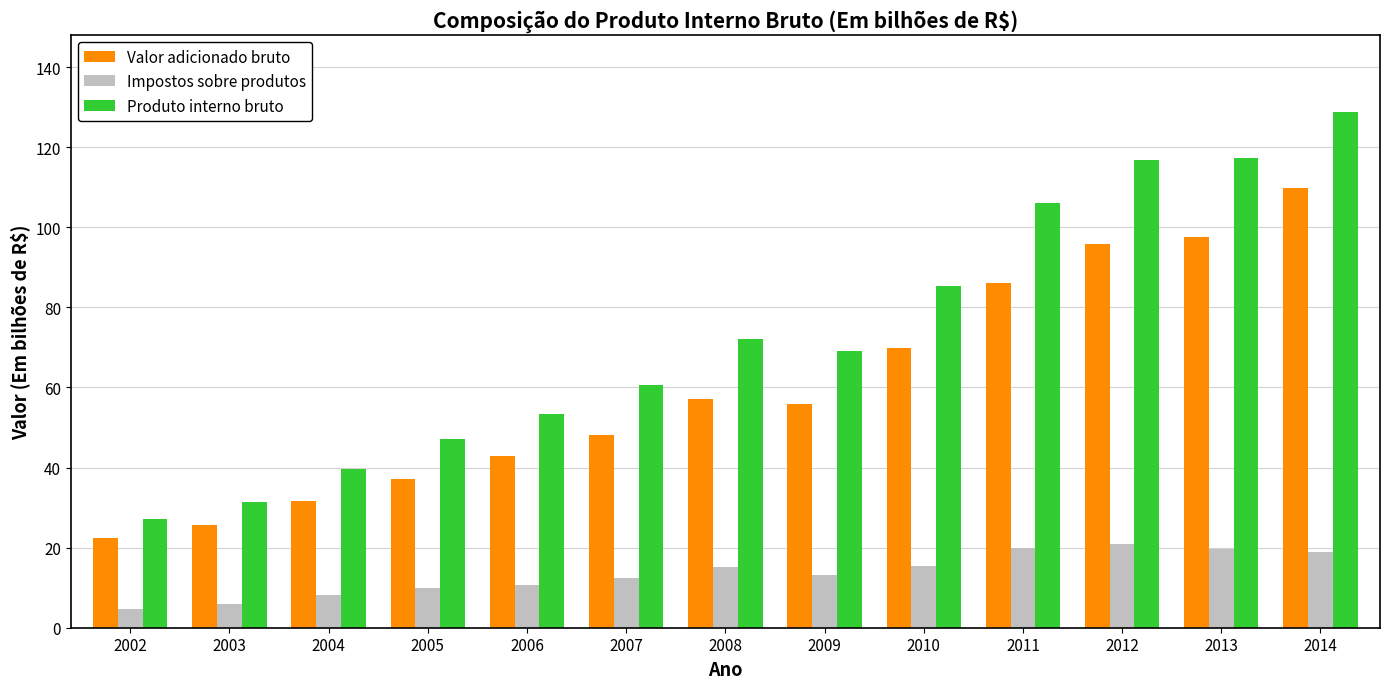

What is the sum of all Produto interno bruto values?

954.9